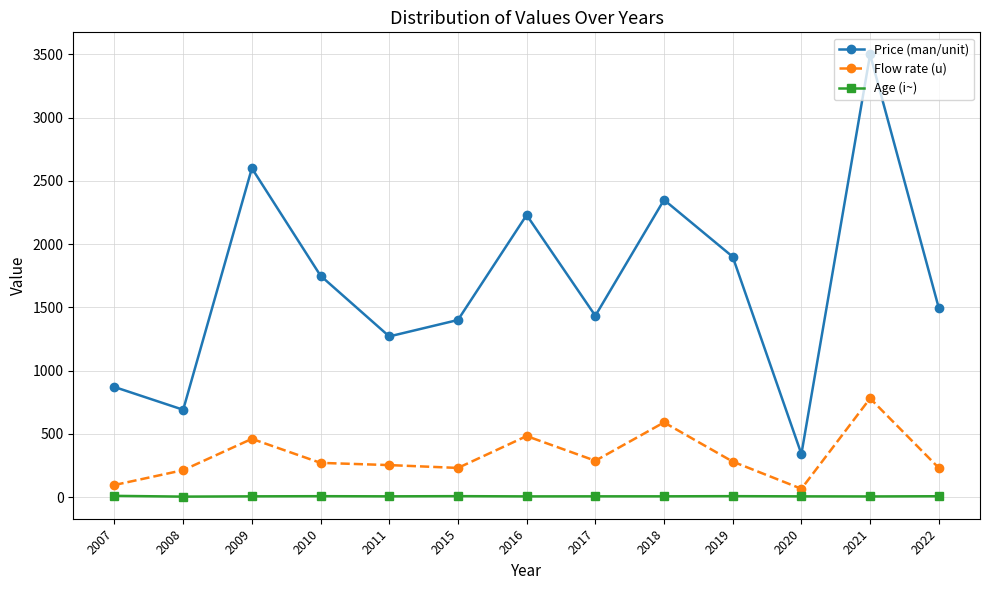

What is the maximum value for Age (i~)?

9.2